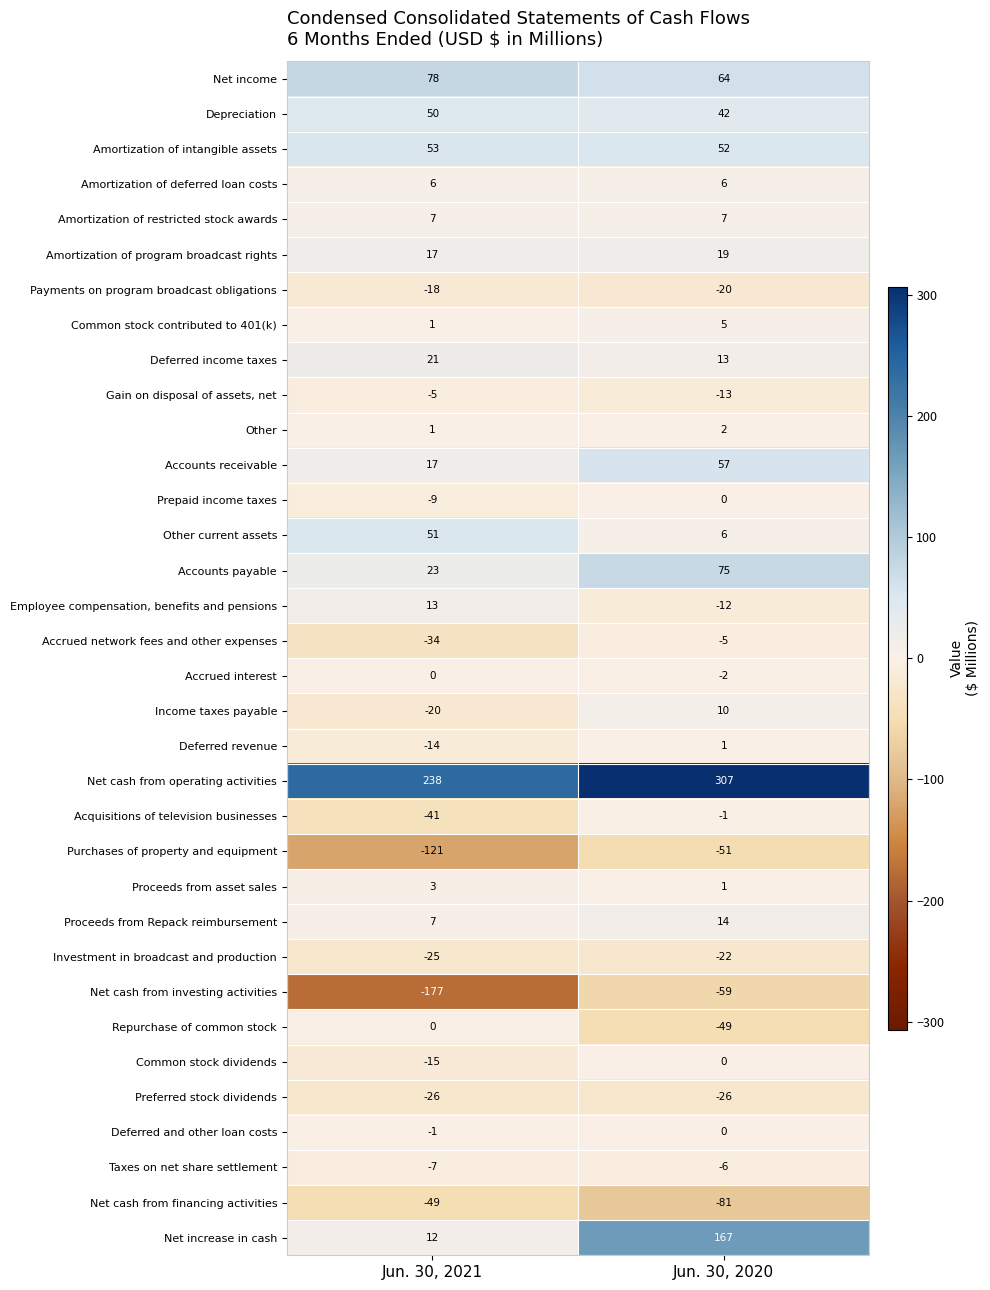

Which series has the widest spread of values?

Net increase in cash